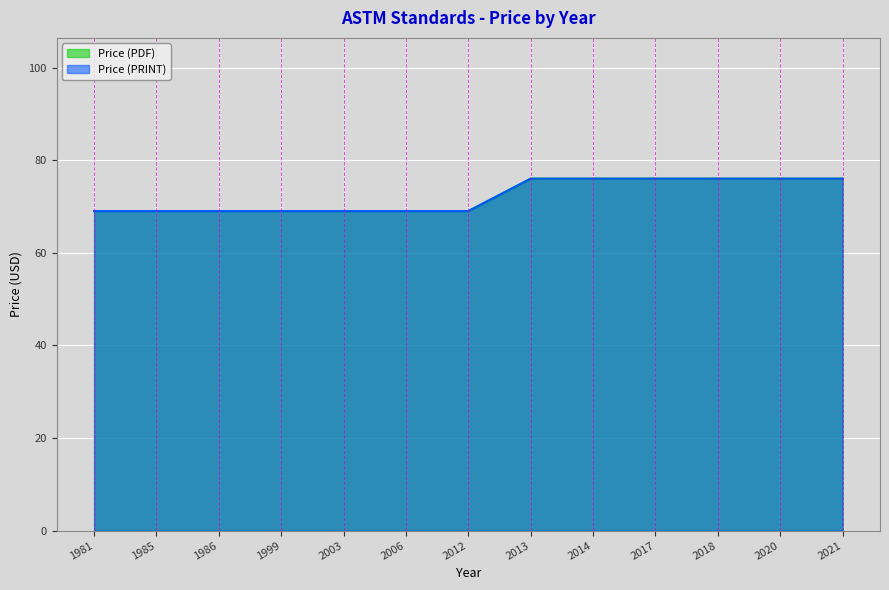

True or false: Price (PDF) has more than 2 points higher than both neighbors.

False